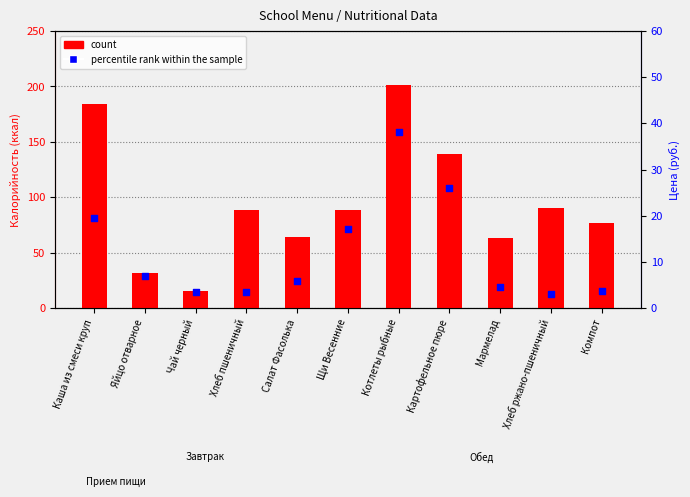

Is the value of percentile rank within the sample at Мармелад greater than the value of count at Компот?

No